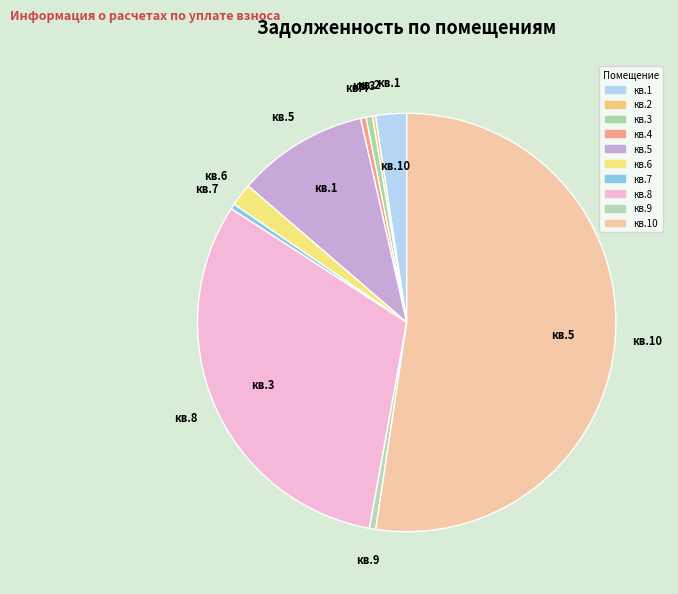

How many segments does this pie chart have?

10